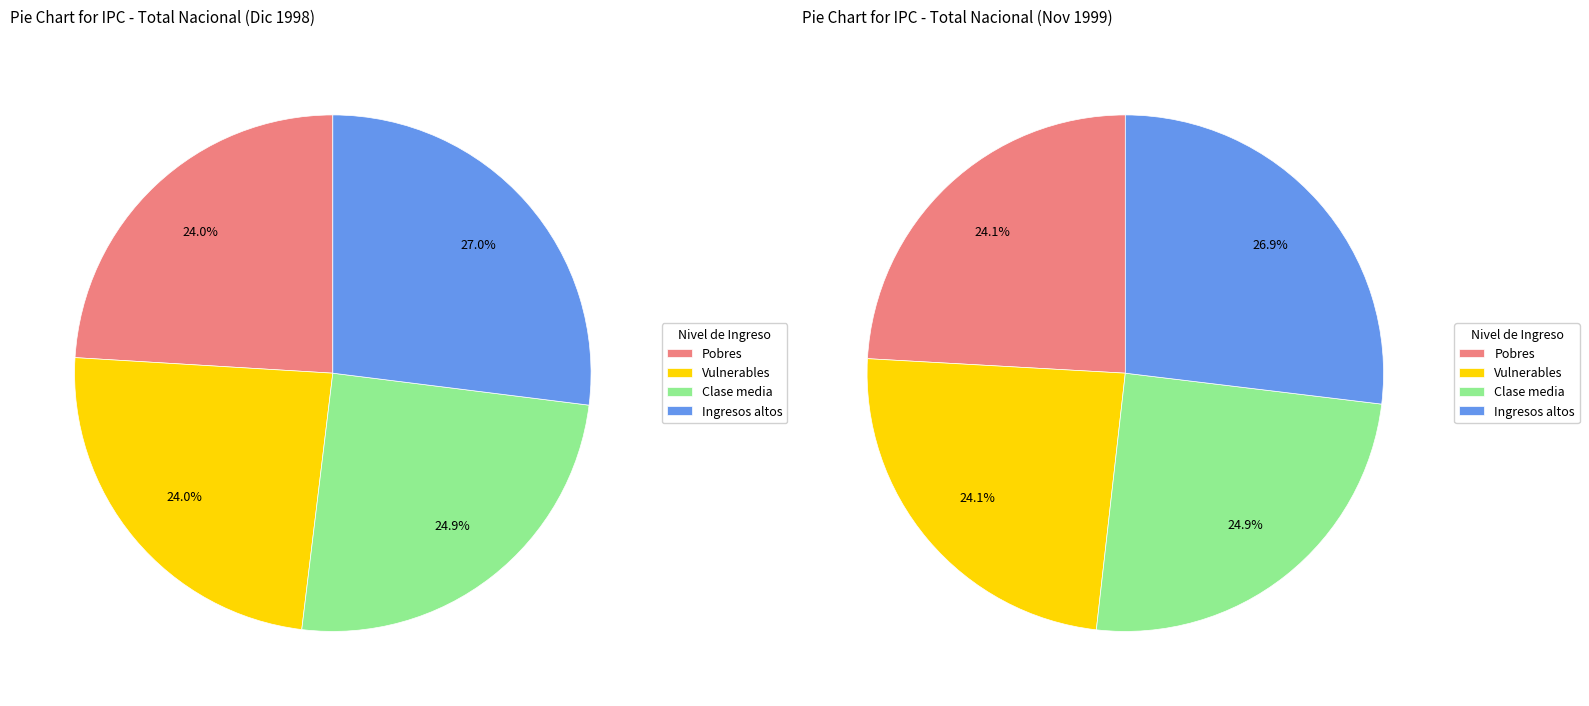

True or false: Diciembre accounts for 14% of the total.

False